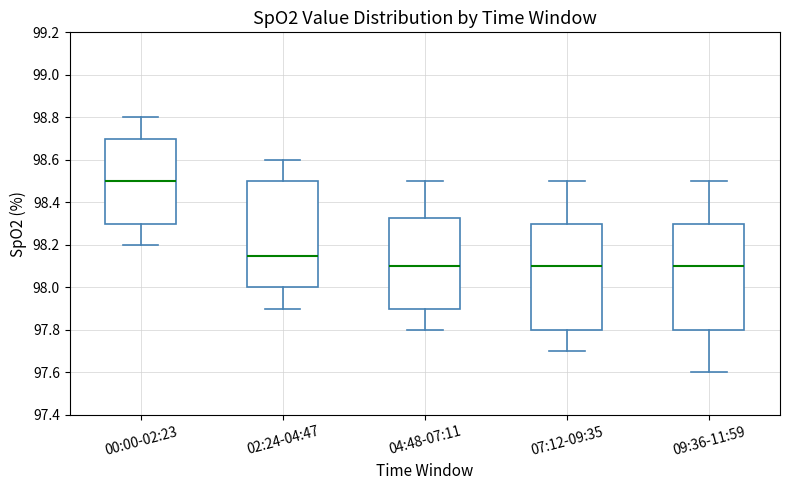

Reading left to right, read every box against the y-axis: the position of its median line, the range the box covers, and the ends of its whiskers. The values are not printed on the chart, so give them approximately, as read against the axis.

00:00-02:23: median 98.50, box 98.30 to 98.70, whiskers 98.20 to 98.80
02:24-04:47: median 98.16, box 98.00 to 98.50, whiskers 97.90 to 98.60
04:48-07:11: median 98.10, box 97.90 to 98.32, whiskers 97.80 to 98.50
07:12-09:35: median 98.10, box 97.80 to 98.30, whiskers 97.70 to 98.50
09:36-11:59: median 98.10, box 97.80 to 98.30, whiskers 97.60 to 98.50